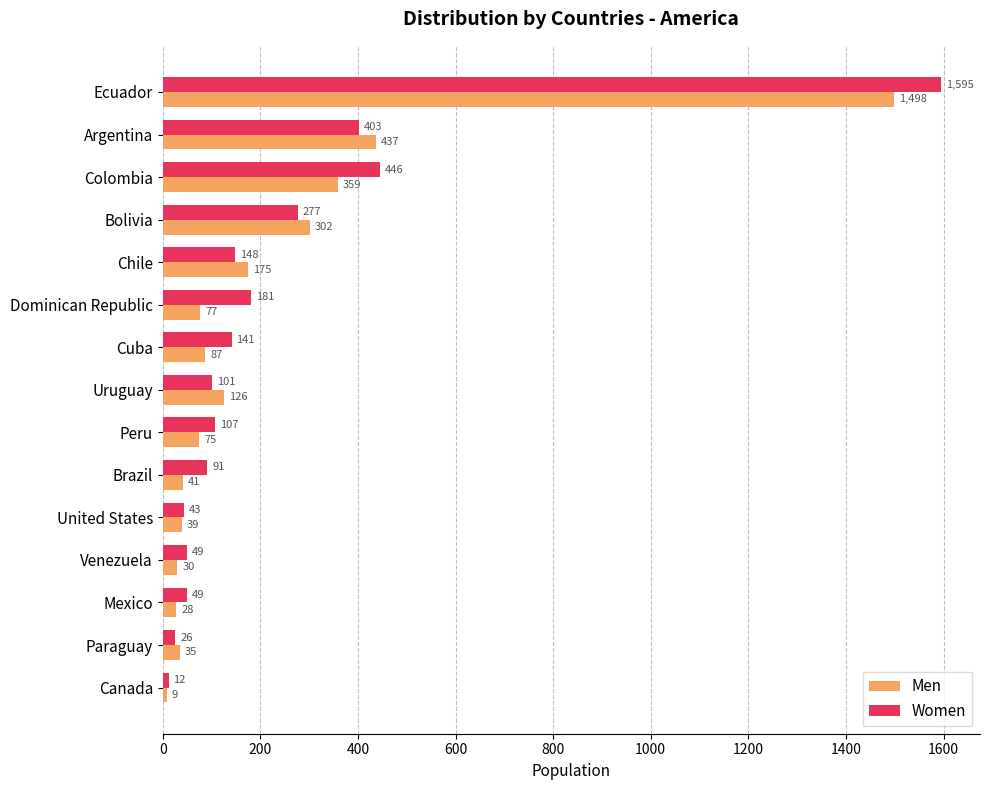

Which series has the largest total across all categories?

Women